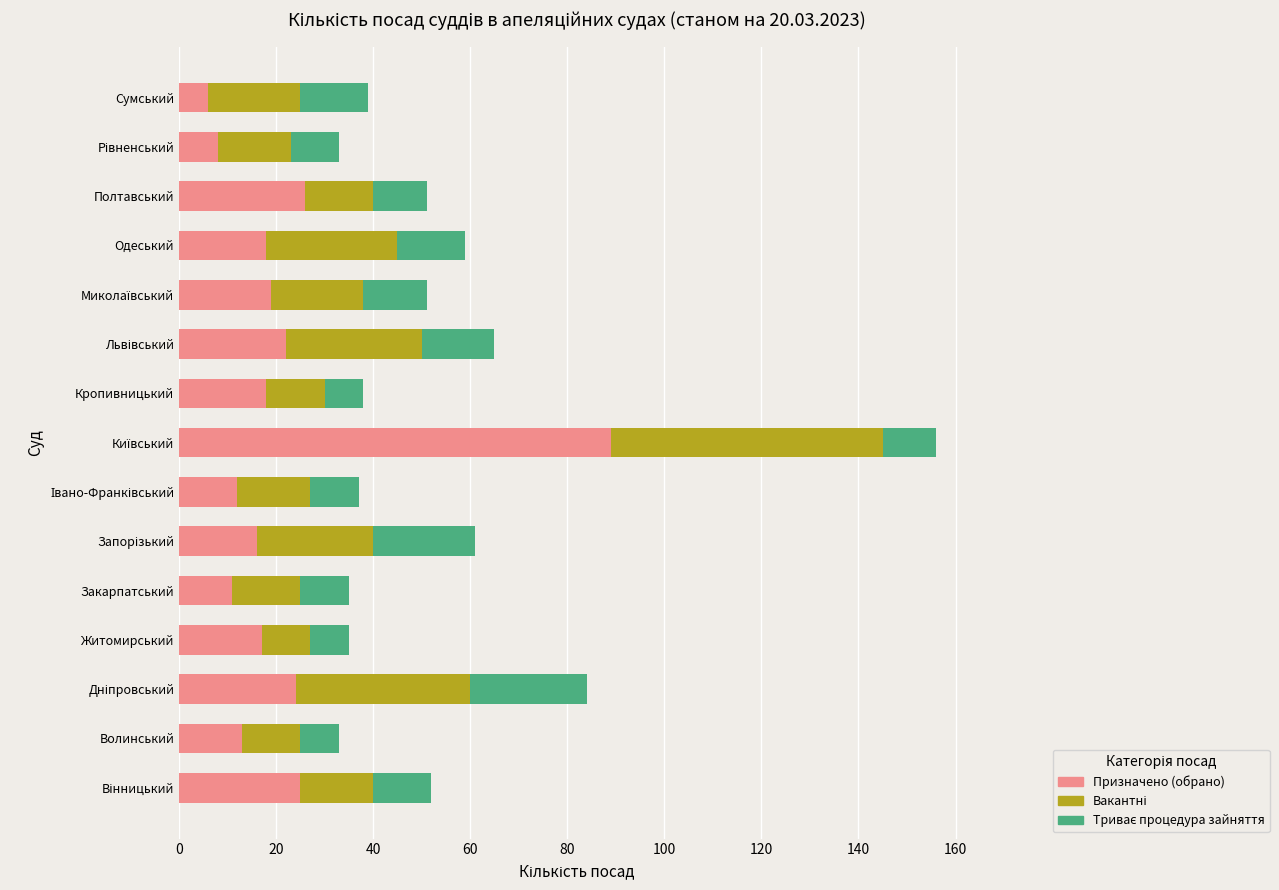

What is the maximum value for Призначено (обрано)?

89